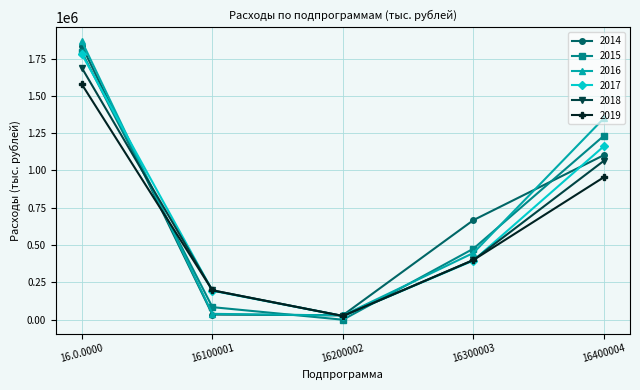

What is the total value across all series at 16.0.0000?

10535799.1